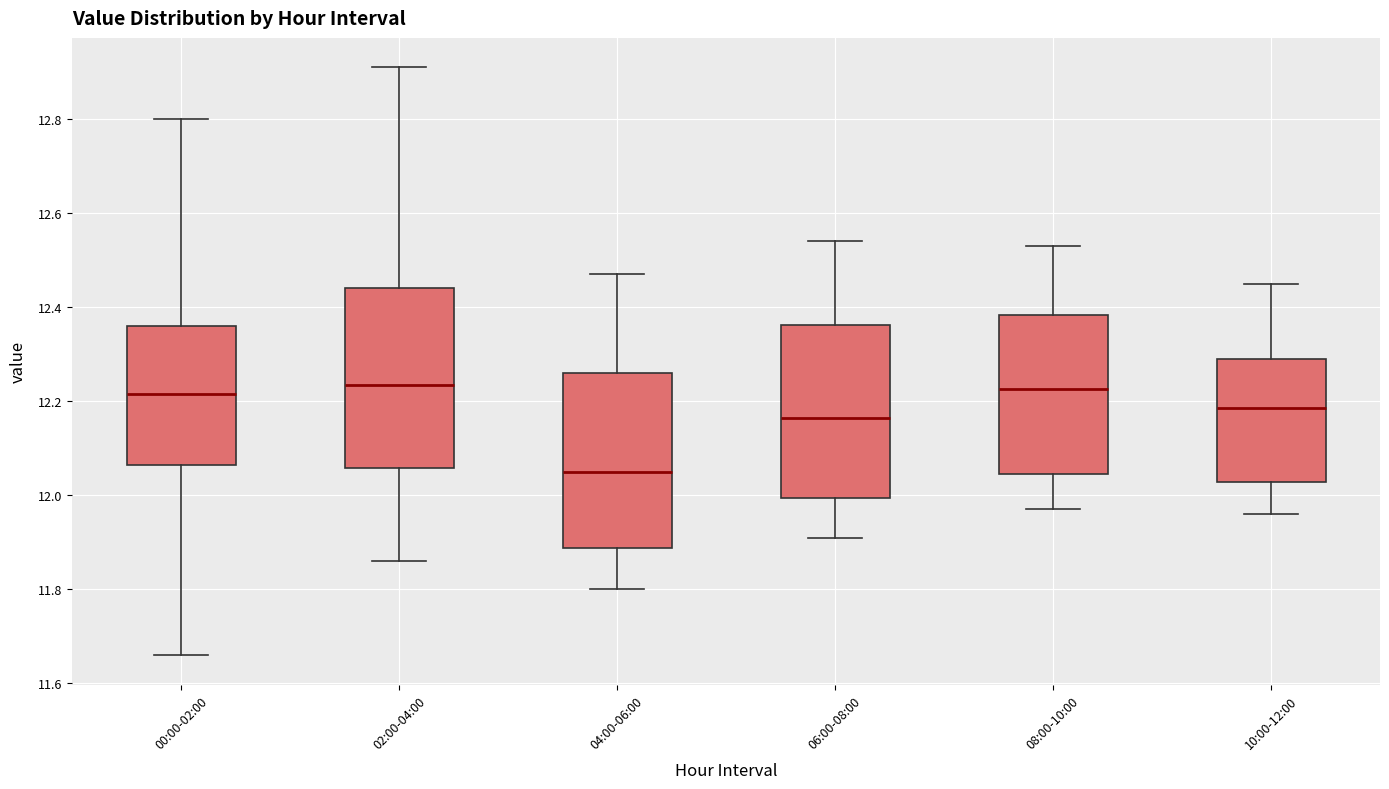

Reading left to right, transcribe this box plot: for each box, give where its median line is, the range the box spans, and where its two whiskers end, as read against the y-axis. The values are not printed on the chart, so give them approximately, as read against the axis.

00:00-02:00: median 12.22, box 12.06 to 12.36, whiskers 11.66 to 12.80
02:00-04:00: median 12.24, box 12.06 to 12.44, whiskers 11.86 to 12.92
04:00-06:00: median 12.06, box 11.88 to 12.26, whiskers 11.80 to 12.48
06:00-08:00: median 12.16, box 12.00 to 12.36, whiskers 11.92 to 12.54
08:00-10:00: median 12.22, box 12.04 to 12.38, whiskers 11.98 to 12.54
10:00-12:00: median 12.18, box 12.02 to 12.30, whiskers 11.96 to 12.46